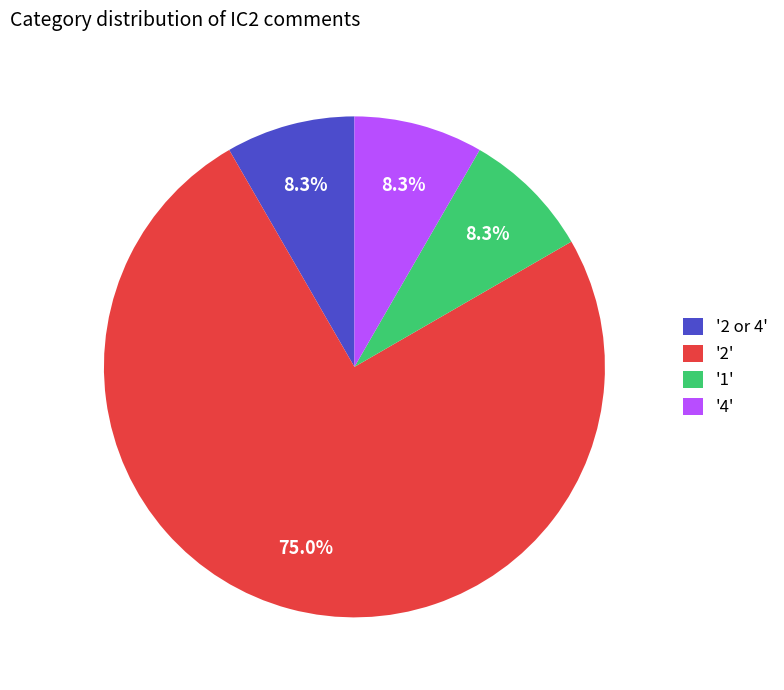

Is there a majority slice in this chart?

Yes